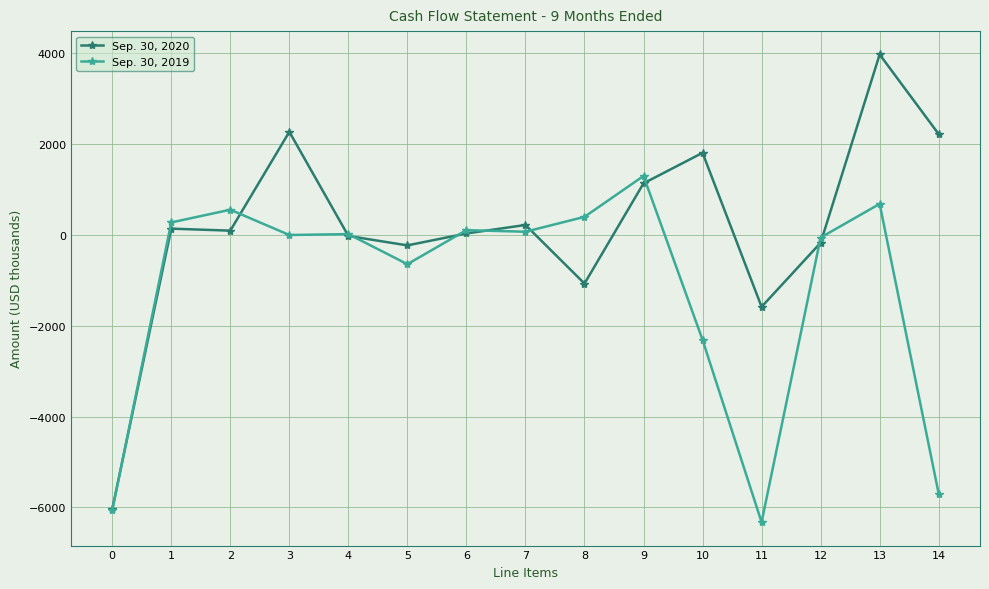

At which category is the sum across all series the highest?

13